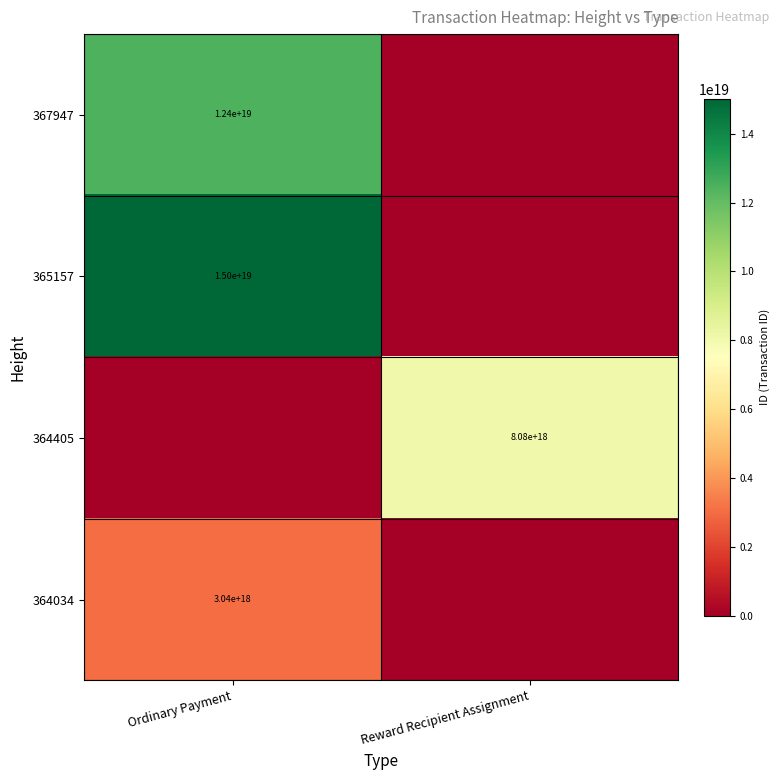

True or false: 364034 has a value of 1200611660502889472 at Ordinary Payment.

False